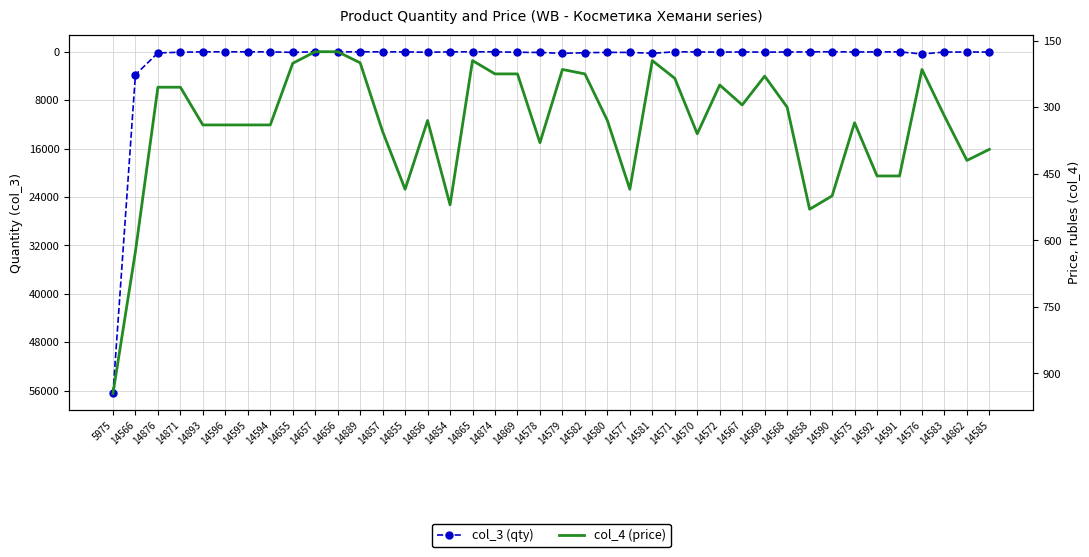

Read the col_4 (price) value at 14568, to the nearest 100.

300